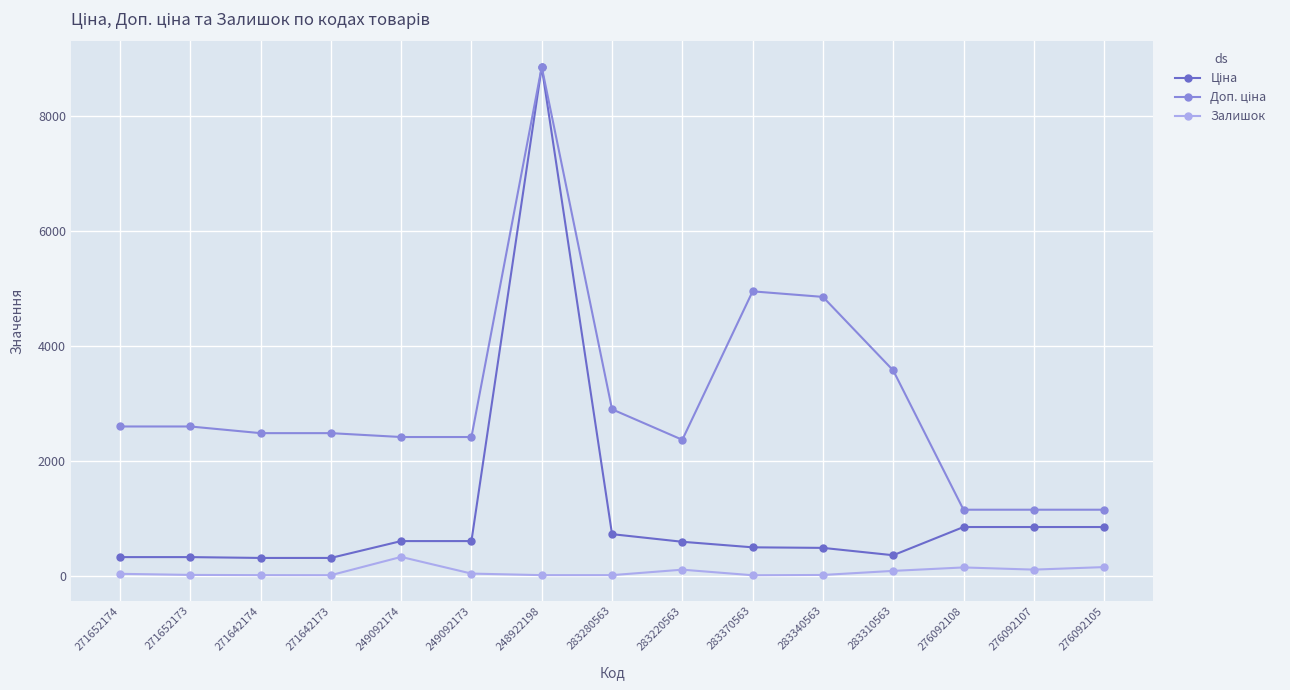

What is the difference between the highest and lowest values at 249092174?

2086.8